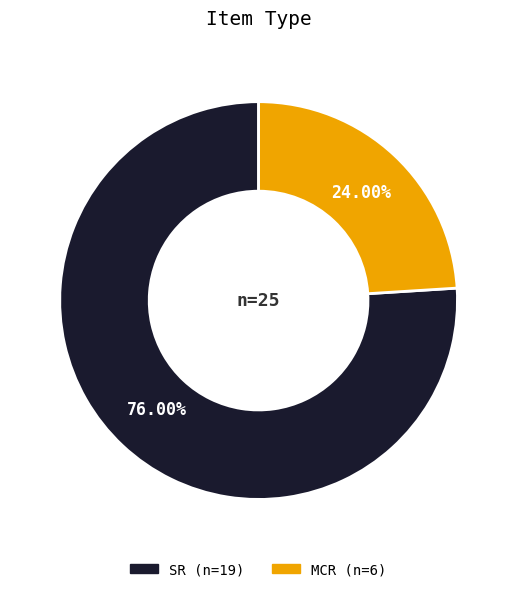

Which category accounts for the majority?

SR